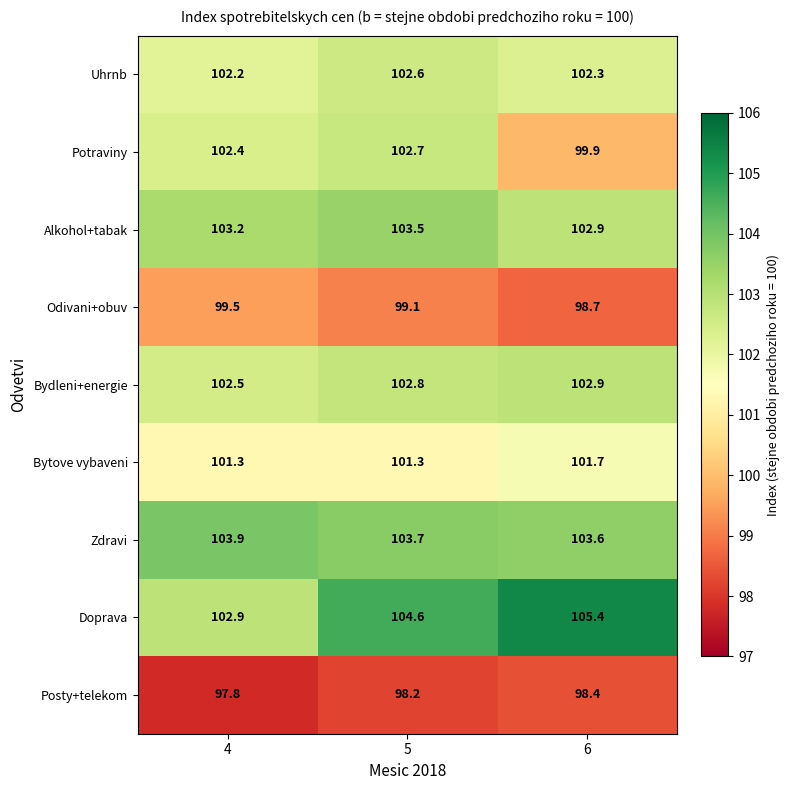

Rank the series by their maximum value, from lowest to highest.

Posty+telekom, Odivani+obuv, Bytove vybaveni, Uhrnb, Potraviny, Bydleni+energie, Alkohol+tabak, Zdravi, Doprava